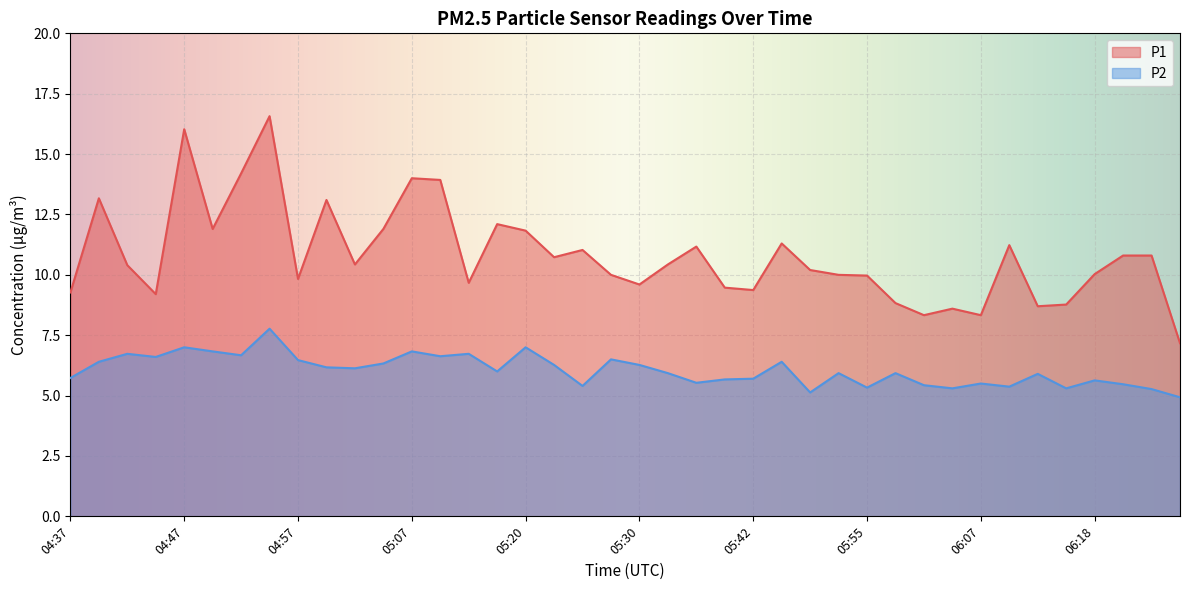

Reading left to right, extract all data points from this chart.

P1: 04:37=9.3	04:40=13.2	04:42=10.4	04:45=9.2	04:47=16.0	04:50=11.9	04:52=14.2	04:55=16.6	04:57=9.8	05:00=13.1	05:02=10.4	05:05=11.9	05:07=14.0	05:10=13.9	05:12=9.7	05:17=12.1	05:20=11.8	05:22=10.7	05:25=11.0	05:27=10.0	05:30=9.6	05:35=10.4	05:37=11.2	05:40=9.5	05:42=9.4	05:47=11.3	05:50=10.2	05:52=10.0	05:55=10.0	05:57=8.8	06:00=8.3	06:05=8.6	06:07=8.3	06:10=11.2	06:13=8.7	06:15=8.8	06:18=10.0	06:20=10.8	06:23=10.8	06:25=7.2
P2: 04:37=5.7	04:40=6.4	04:42=6.7	04:45=6.6	04:47=7.0	04:50=6.8	04:52=6.7	04:55=7.8	04:57=6.5	05:00=6.2	05:02=6.1	05:05=6.3	05:07=6.8	05:10=6.6	05:12=6.7	05:17=6.0	05:20=7.0	05:22=6.3	05:25=5.4	05:27=6.5	05:30=6.3	05:35=5.9	05:37=5.5	05:40=5.7	05:42=5.7	05:47=6.4	05:50=5.1	05:52=5.9	05:55=5.3	05:57=5.9	06:00=5.4	06:05=5.3	06:07=5.5	06:10=5.4	06:13=5.9	06:15=5.3	06:18=5.6	06:20=5.5	06:23=5.3	06:25=4.9